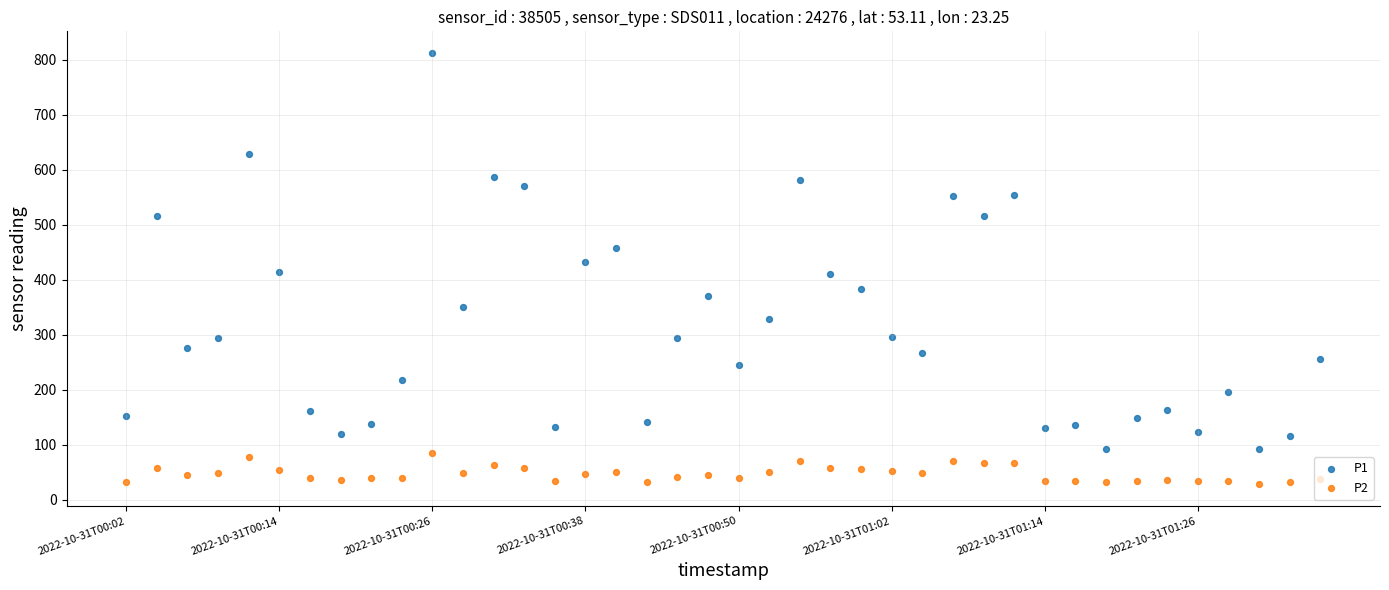

Is the value of P1 at 2022-10-31T01:26 greater than the value of P2 at 2022-10-31T00:38?

Yes